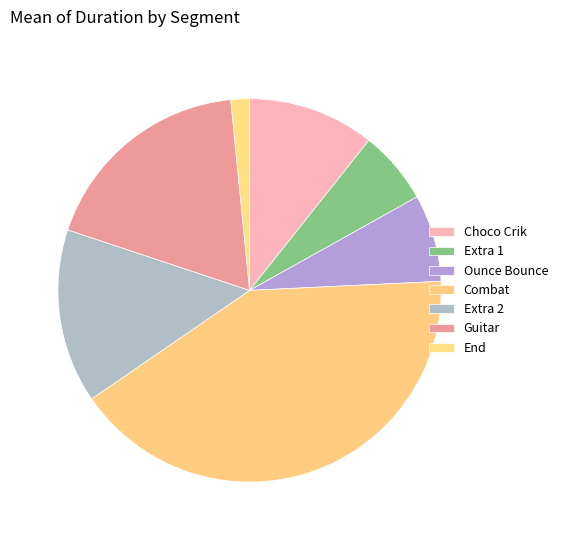

Is there any slice that represents more than half of the pie?

No